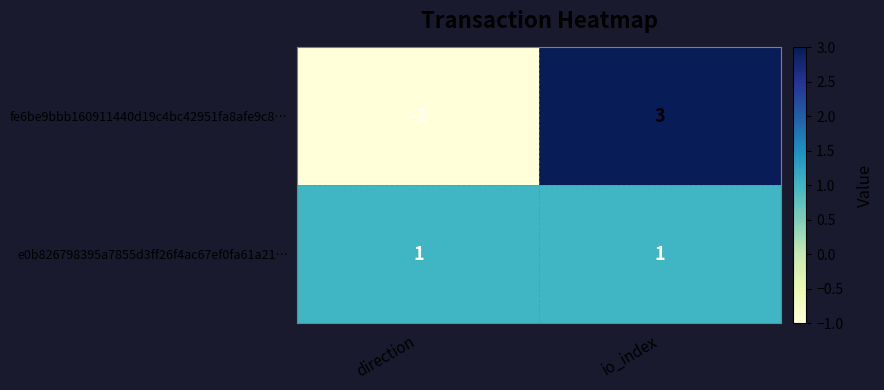

What is the difference between the fe6be9bbb160911440d19c4bc42951fa8afe9c8… values at io_index and direction?

4